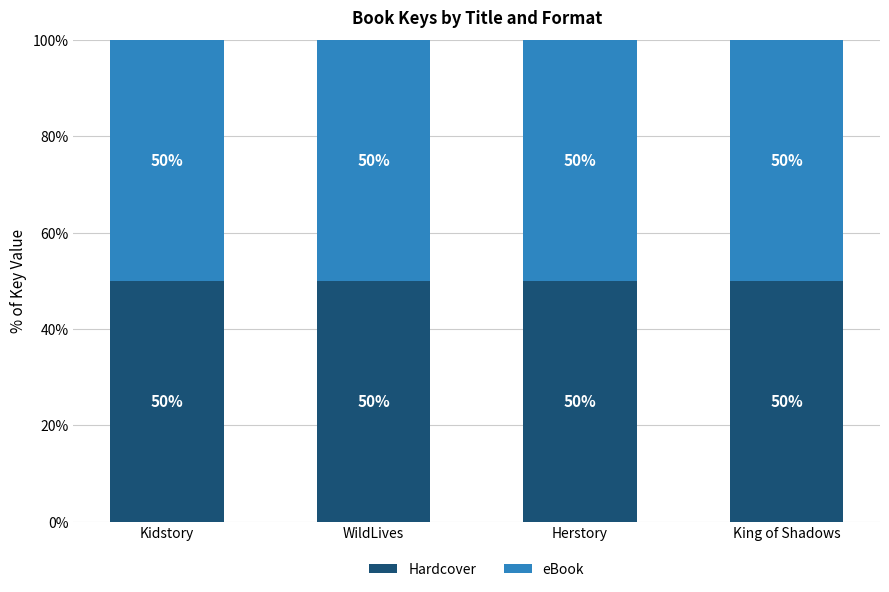

What is the label of the 1st bar from the right?

King of Shadows